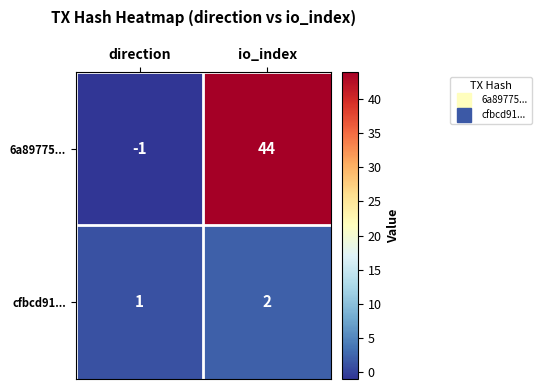

How many distinct data groups are displayed?

2